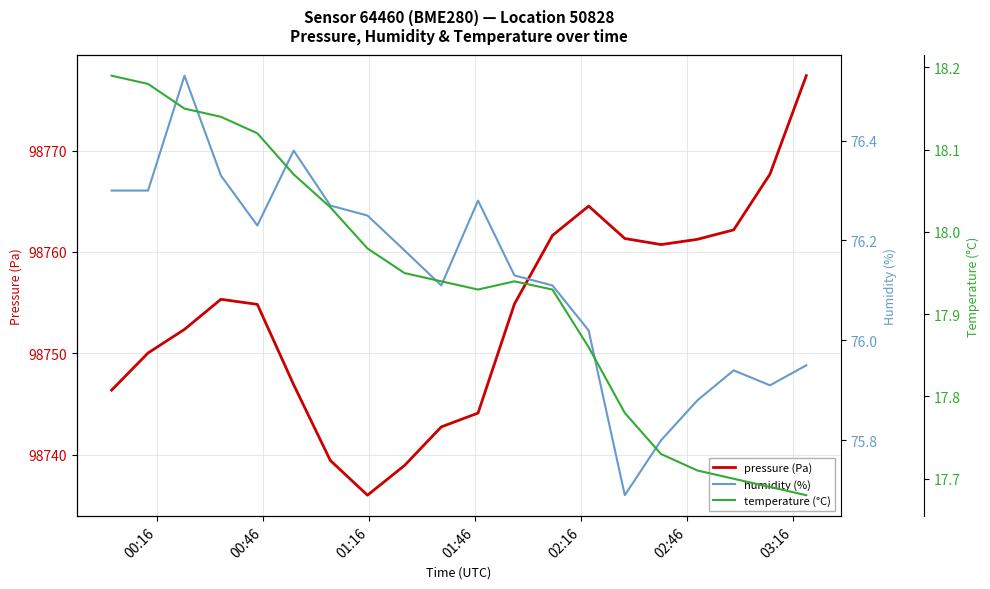

What is the lowest value of the pressure (Pa) series?

98736.0